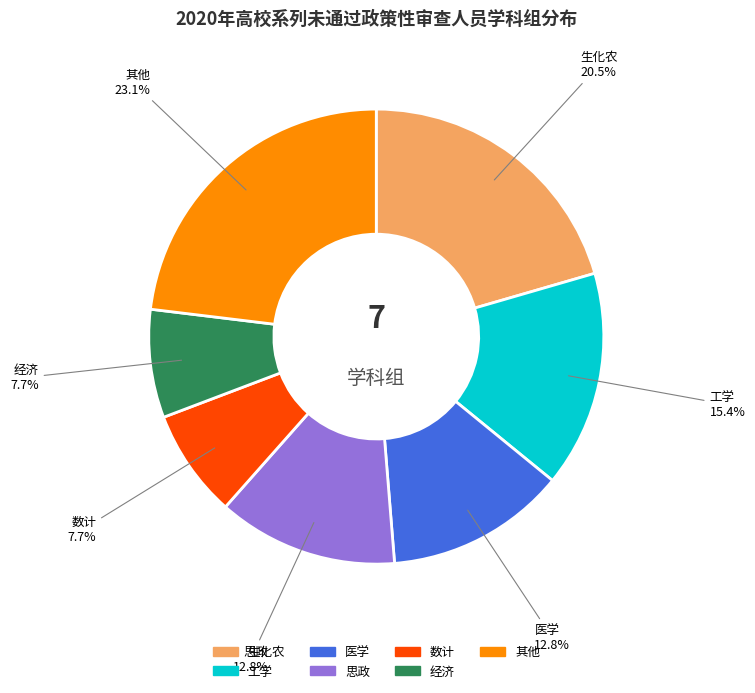

How many slices are in this pie chart?

7